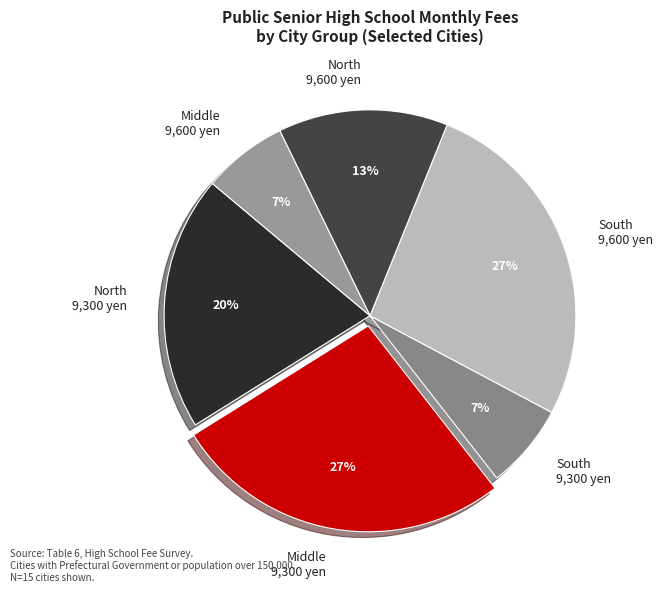

True or false: Middle 9,300 yen accounts for 27% of the total.

True